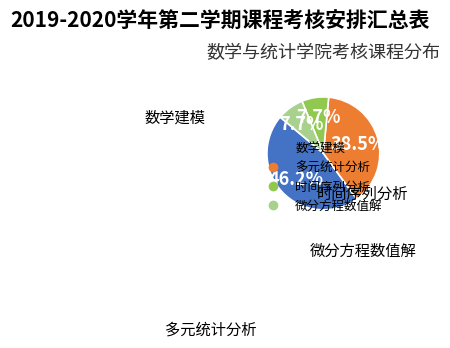

What is the total percentage of 数学建模 and 微分方程数值解?

53.8%